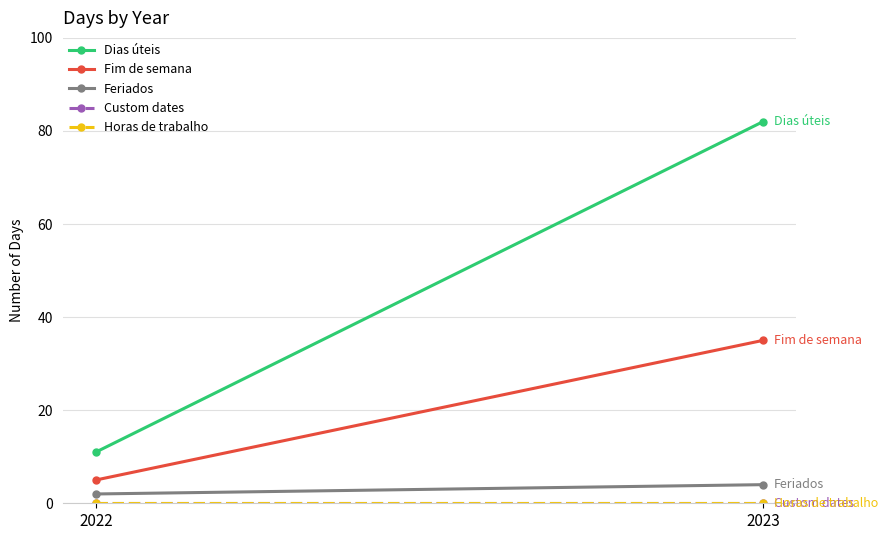

At which label is Custom dates closest to 0?

2022